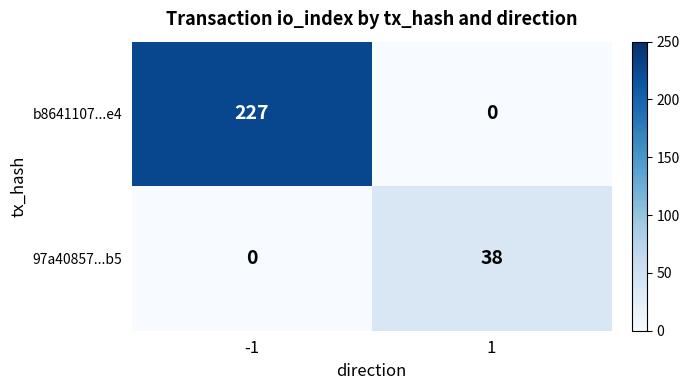

The b8641107...e4 series shows 0 at 1. True or false?

True